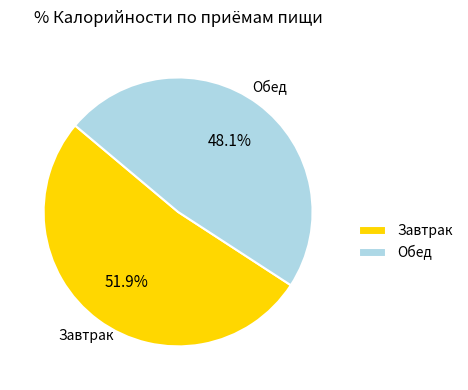

How much of the chart is everything except Обед?

51.9%